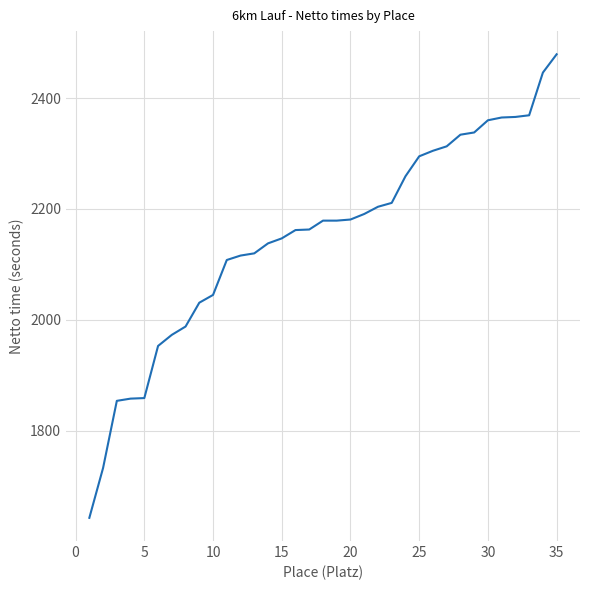

What is the average value?

2150